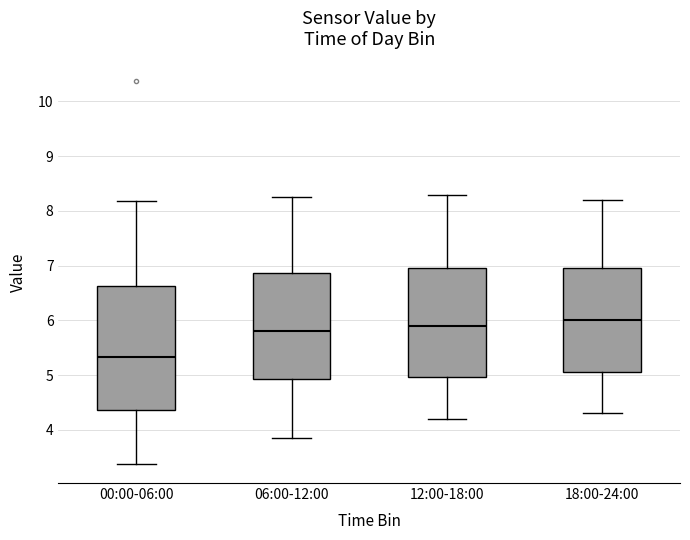

Which box's median line is the lowest?

00:00-06:00